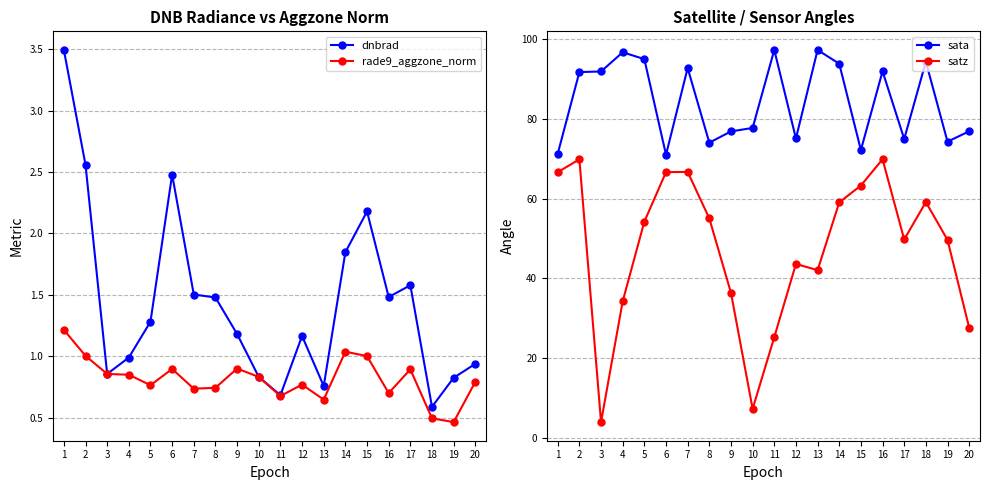

What are all the series names shown in the legend?

dnbrad, rade9_aggzone_norm, sata, satz